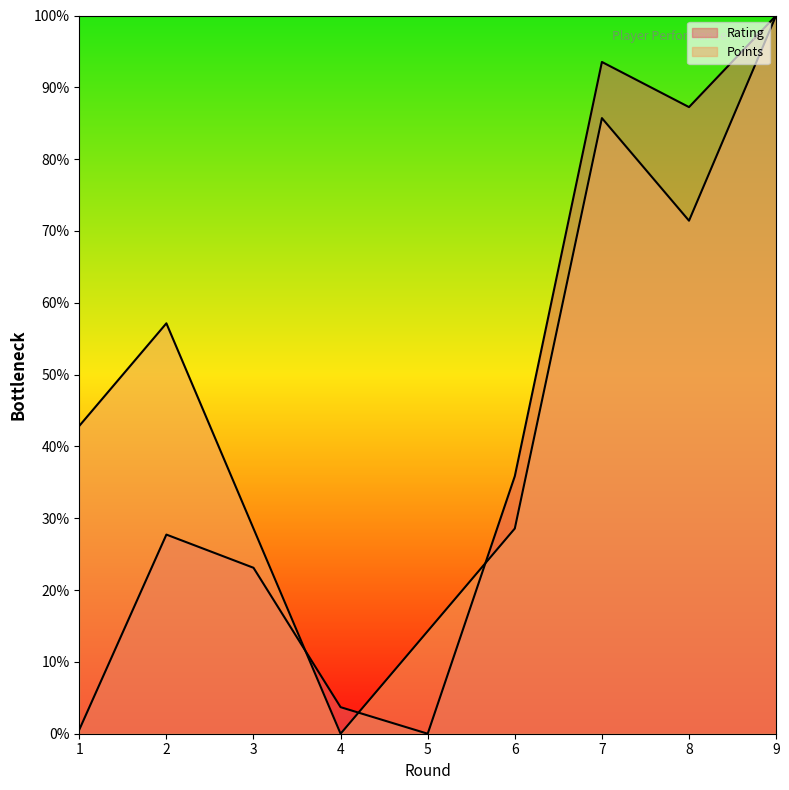

In Rating, how many points are higher than both neighbors (excluding endpoints)?

2